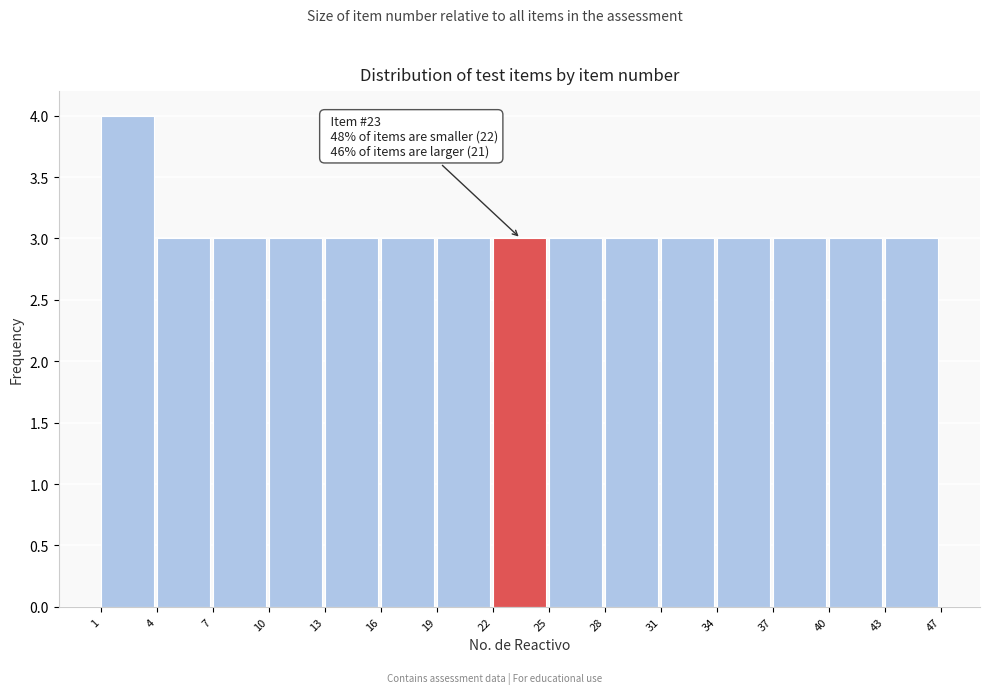

Reading left to right, list all the values displayed in this chart.

1=4	4=3	7=3	10=3	13=3	16=3	19=3	22=3	25=3	28=3	31=3	34=3	37=3	40=3	43=3